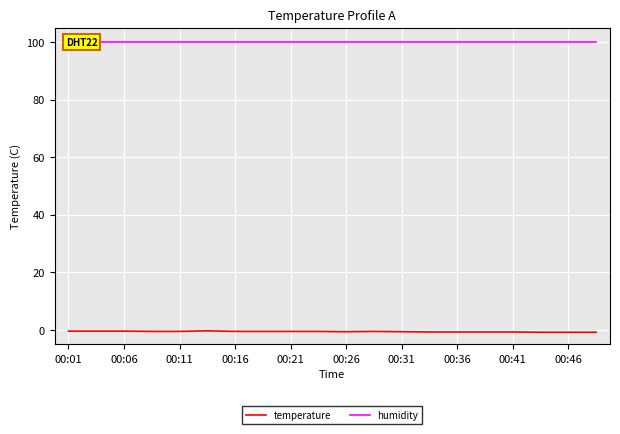

Reading left to right, what are all the values shown in this chart?

temperature: -0.4	-0.4	-0.4	-0.5	-0.5	-0.3	-0.5	-0.5	-0.5	-0.5	-0.6	-0.5	-0.6	-0.7	-0.7	-0.7	-0.7	-0.8	-0.8	-0.8
humidity: 99.9	99.9	99.9	99.9	99.9	99.9	99.9	99.9	99.9	99.9	99.9	99.9	99.9	99.9	99.9	99.9	99.9	99.9	99.9	99.9